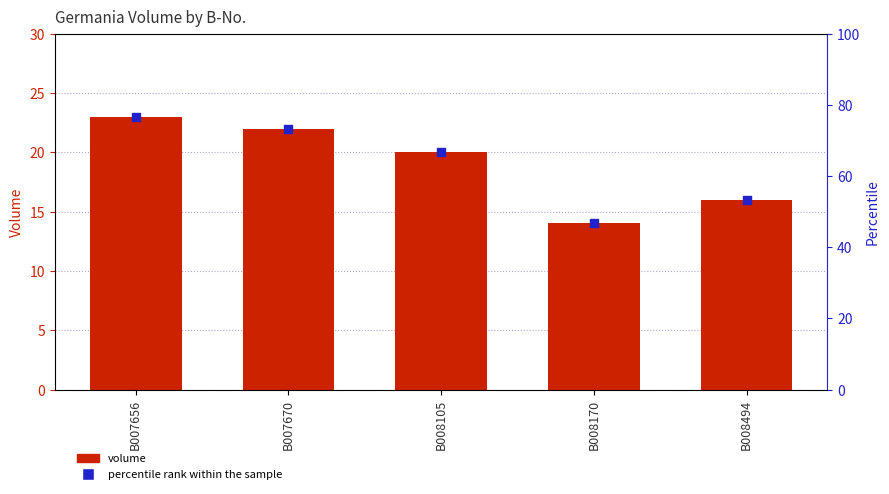

Which series contains the highest Y value?

percentile rank within the sample